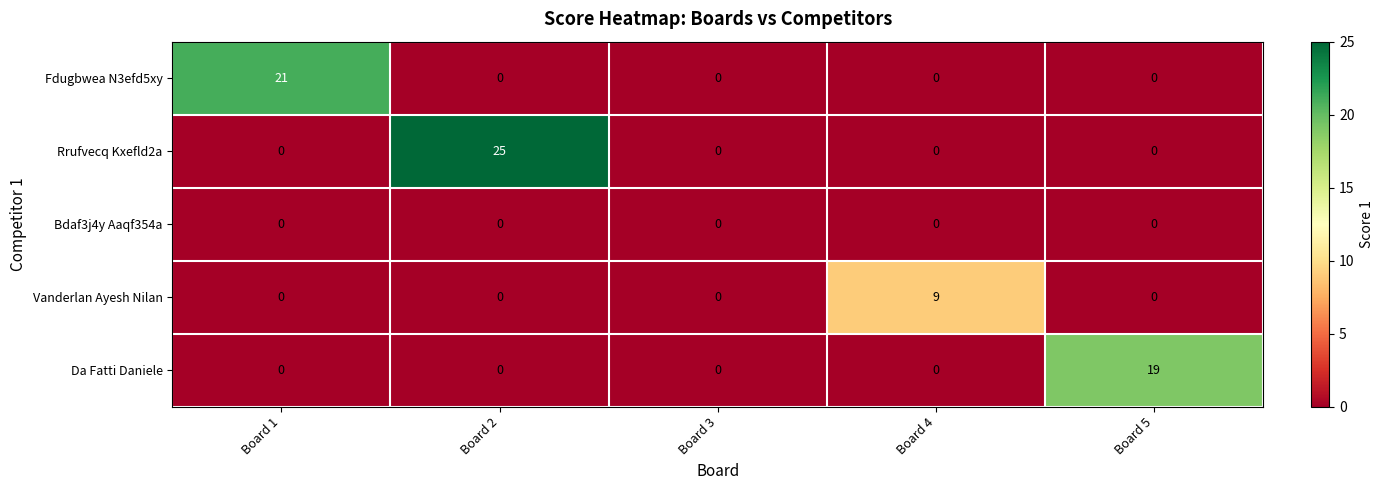

How many values in Rrufvecq Kxefld2a are above zero?

1